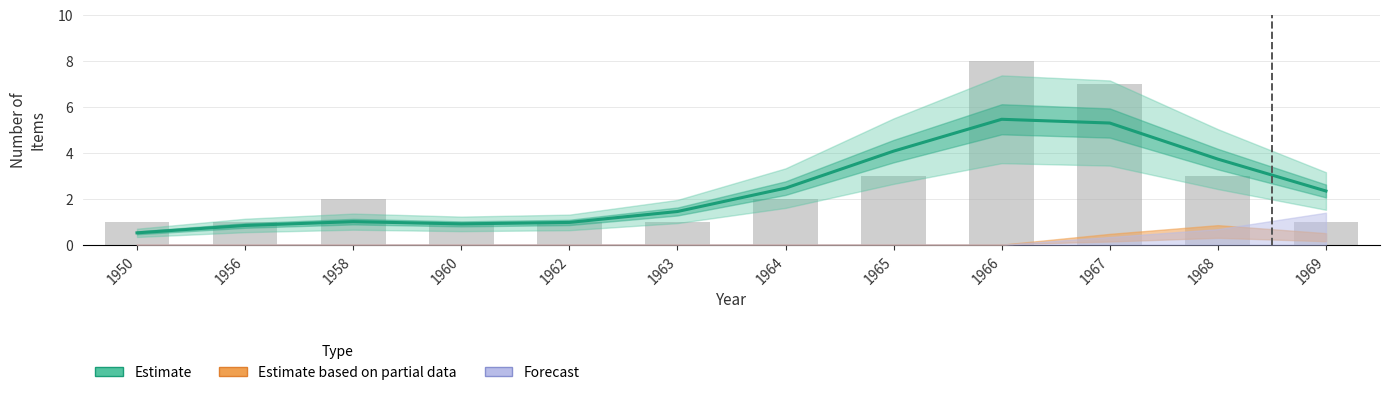

At which category does the chart reach its peak across all series?

1966